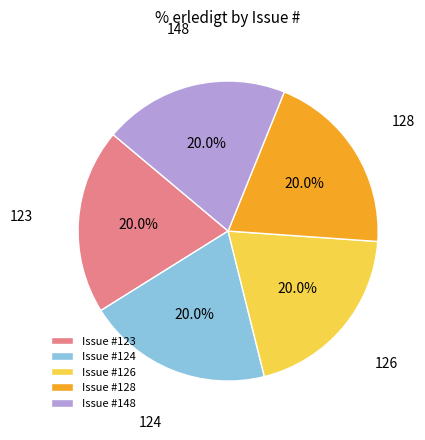

What is the ratio of the value at 148 to the value at 126?

1.0